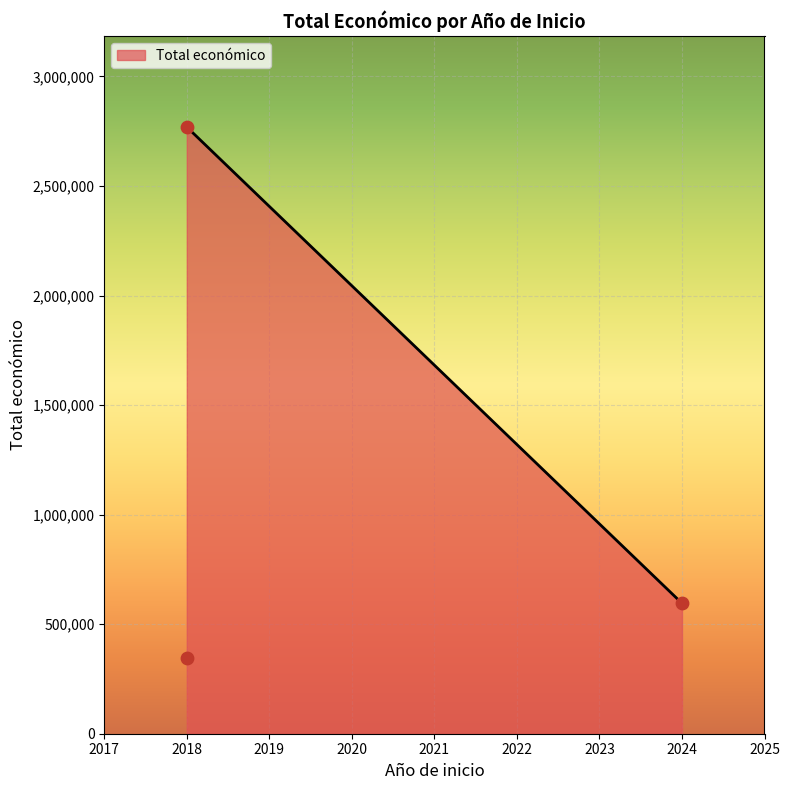

What is the change in value from 2024 to 2018?

-251193